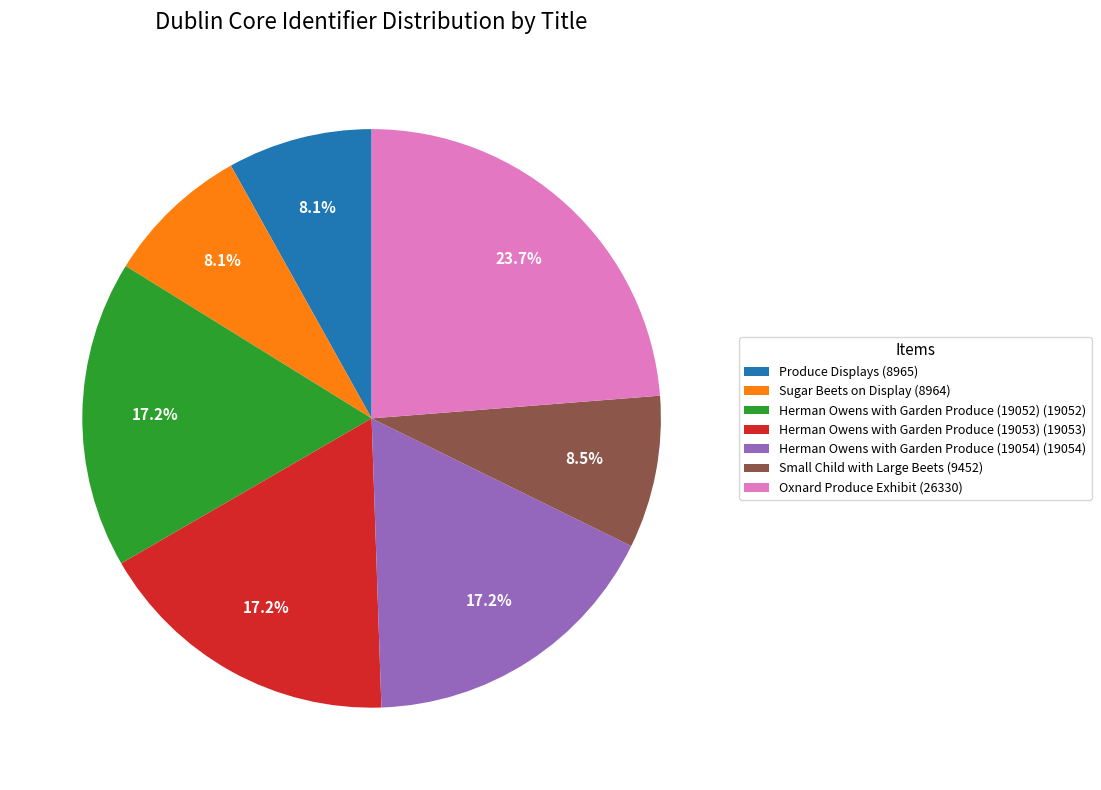

The Herman Owens with Garden Produce (19054) slice represents 23% of the pie. True or false?

False